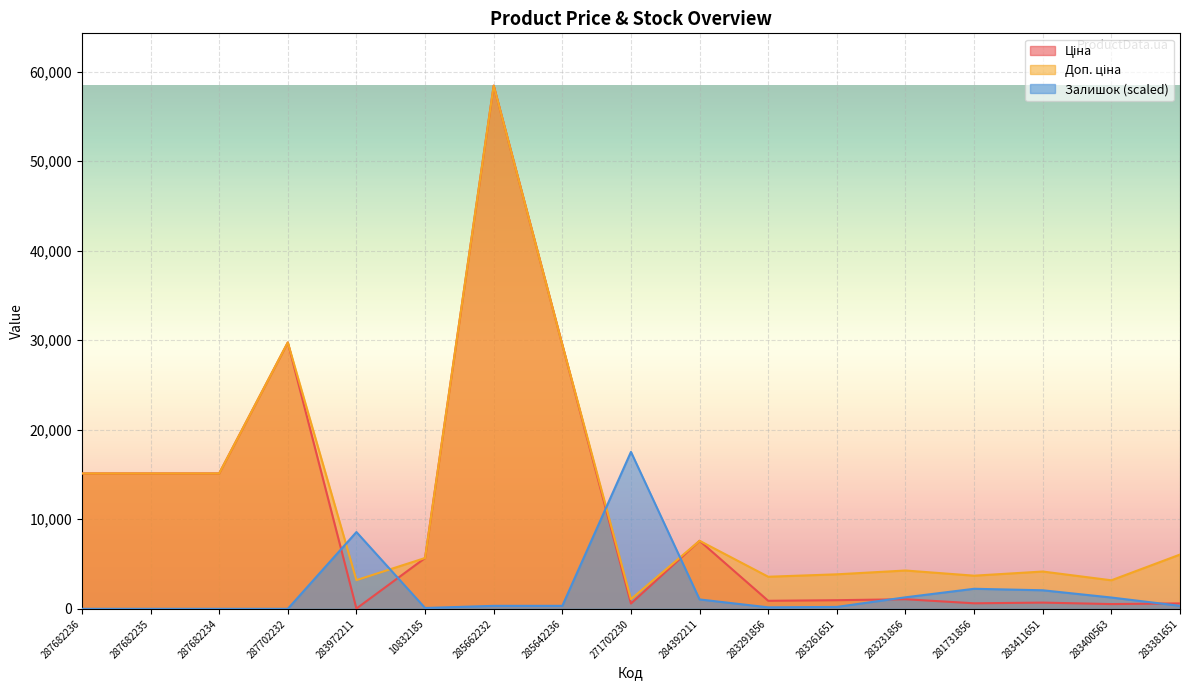

Which series has the widest spread of values?

Ціна